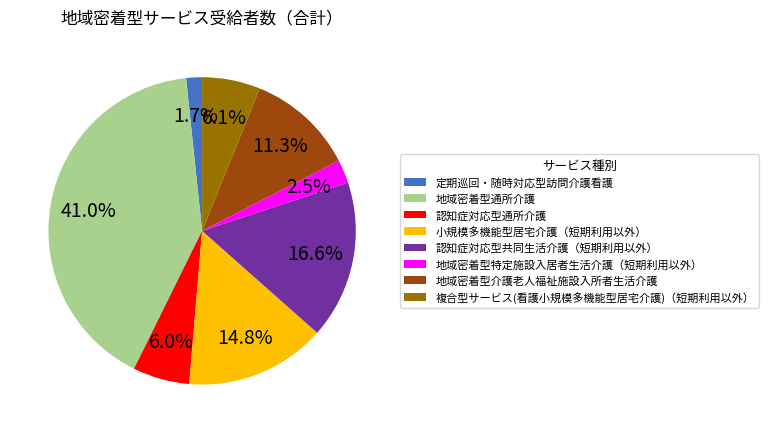

Is it true that 地域密着型介護老人福祉施設入所者生活介護 is 19% of the pie?

False